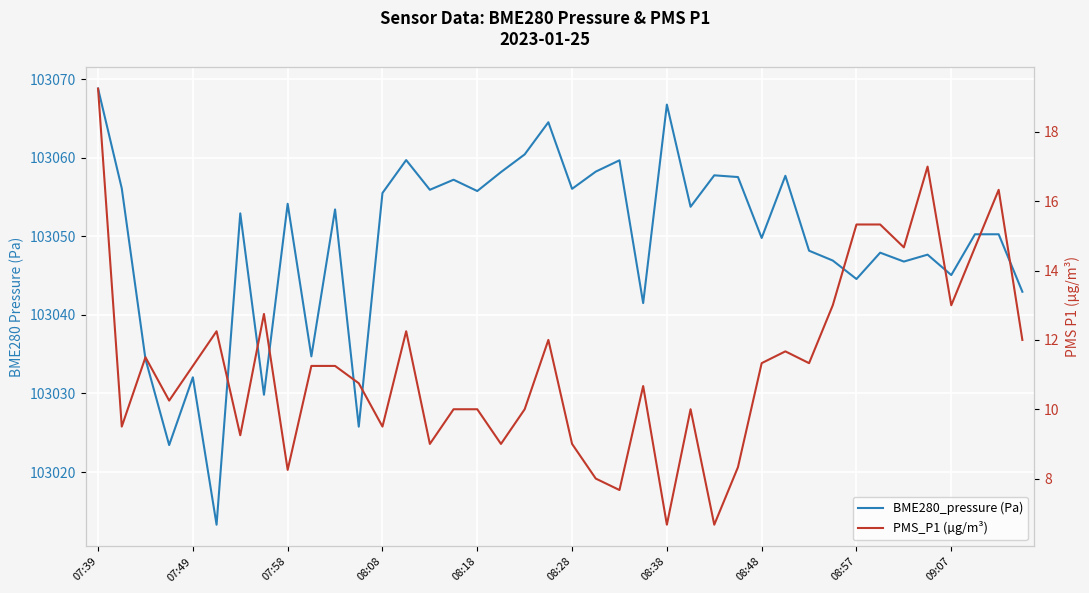

True or false: PMS_P1 (µg/m³) and BME280_pressure (Pa) intersect in this chart.

False